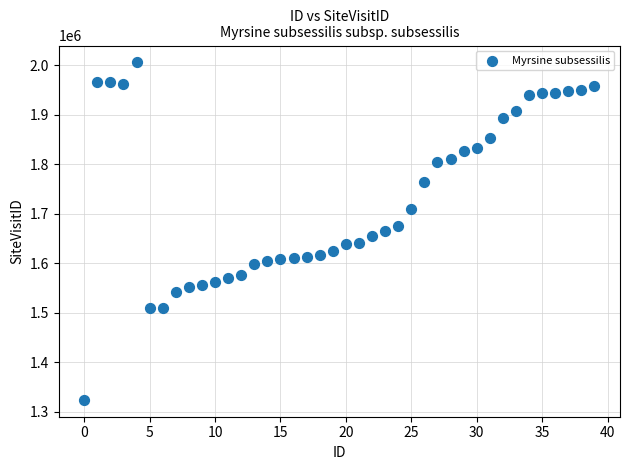

What is the range of Y values (max minus min)?

681700